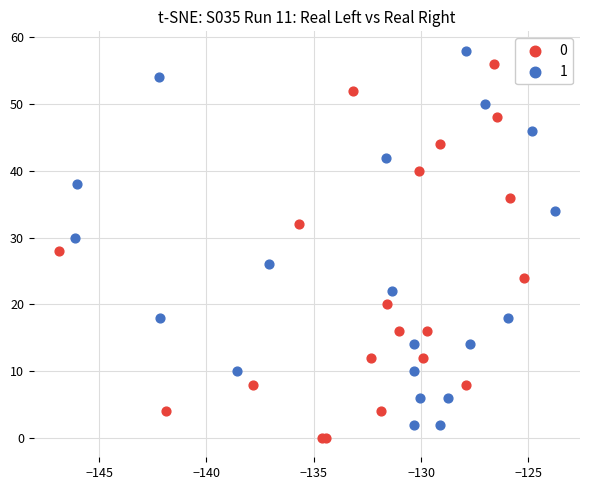

Which series reaches the maximum Y coordinate?

1